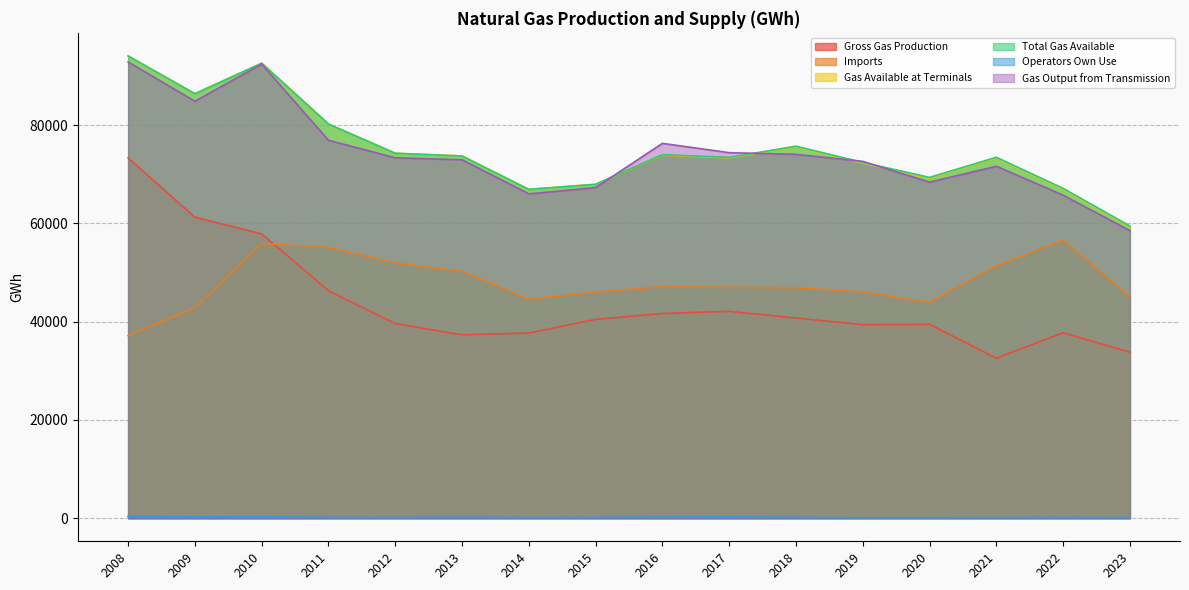

True or false: Total Gas Available and Operators Own Use intersect in this chart.

False